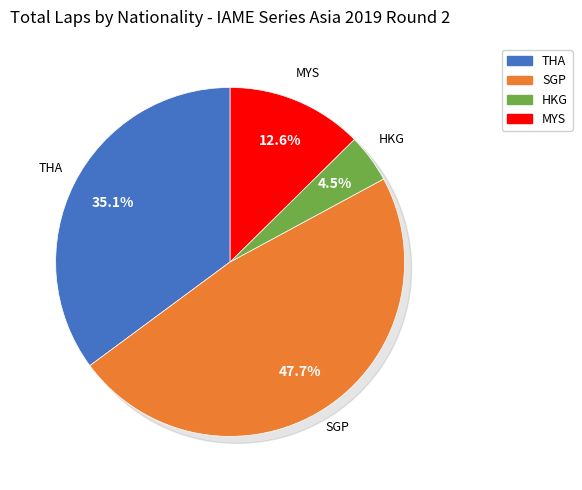

Does any single category account for the majority?

No